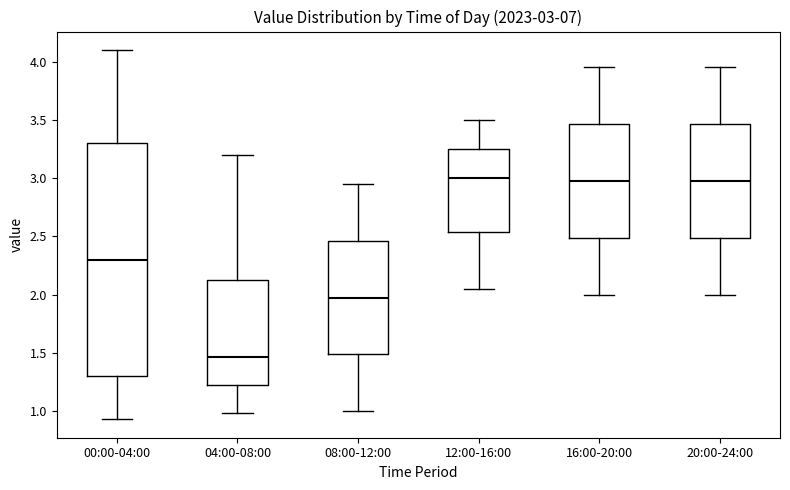

Which box is the tallest, from its lower edge to its upper edge?

00:00-04:00